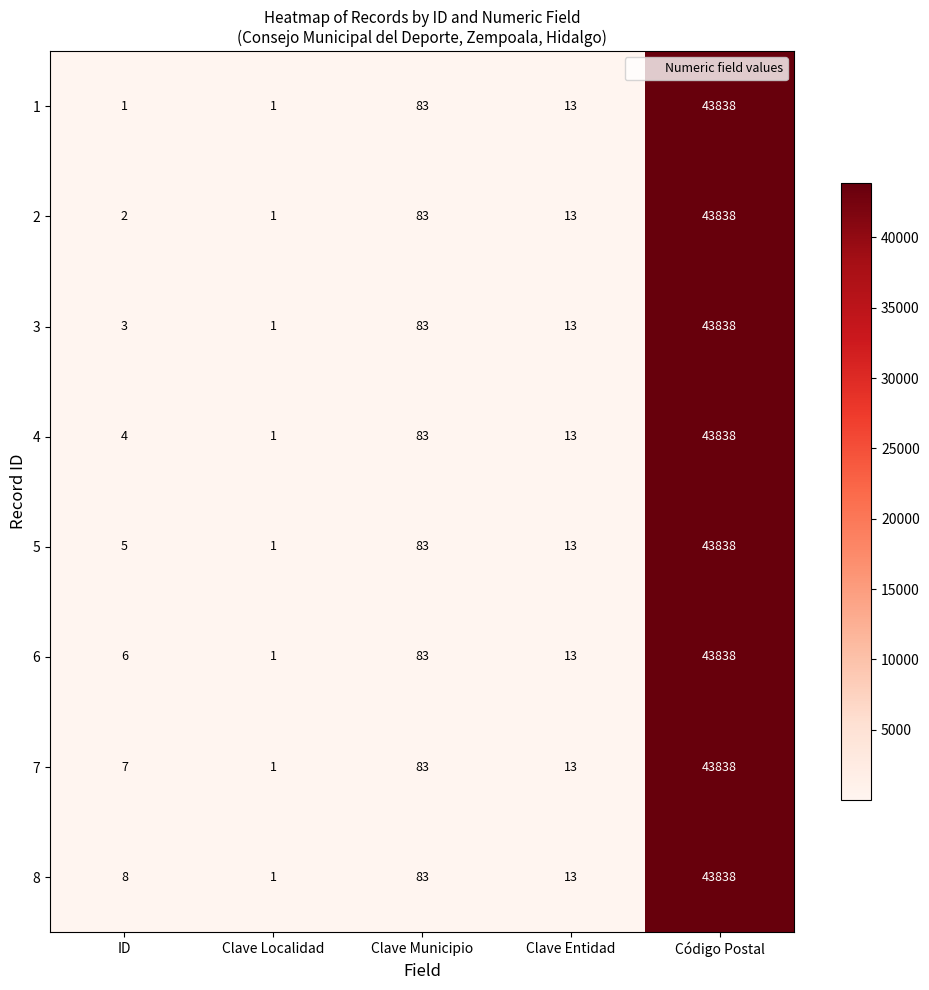

What is the smallest value displayed?

1